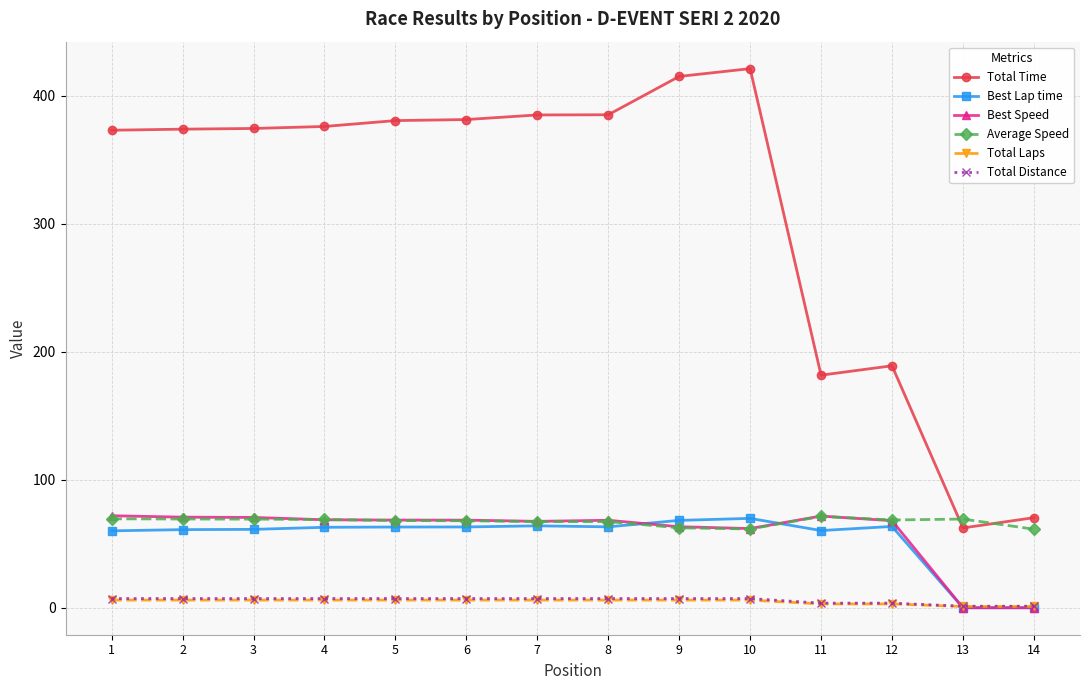

What is the sum of the Total Laps values at 3 and 4?

12.0